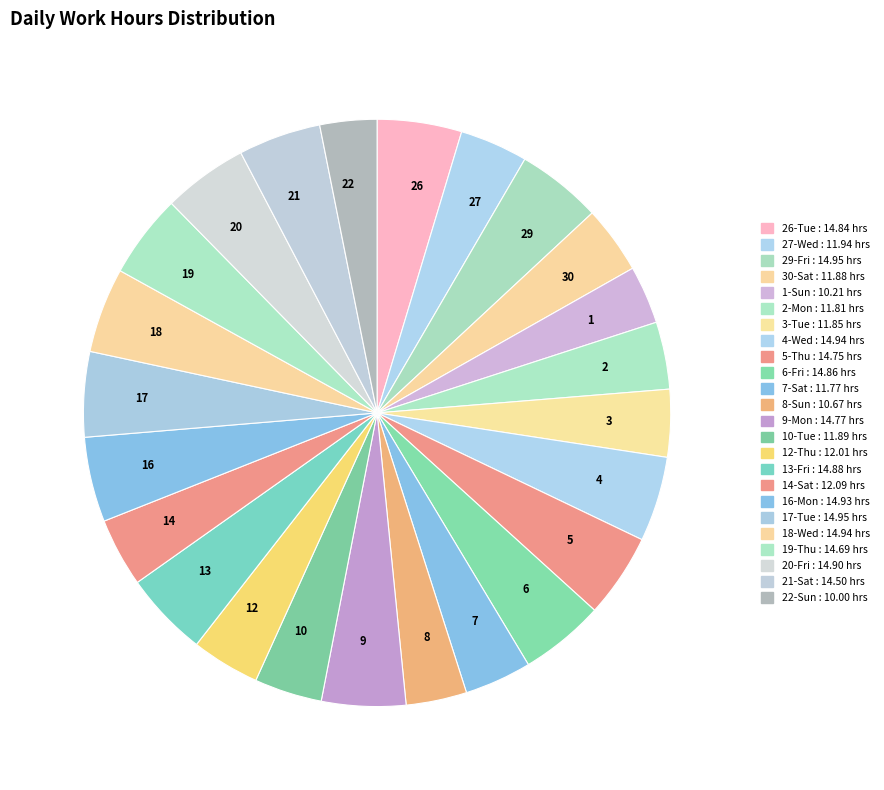

Between 1 and 6, which is larger?

6